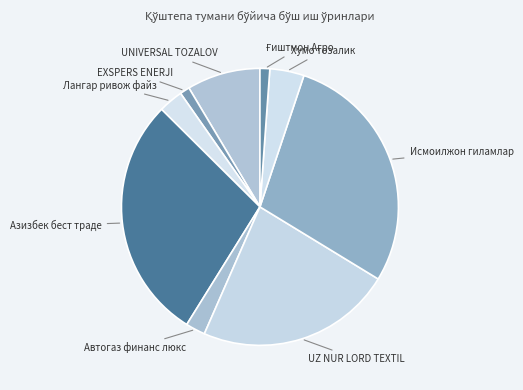

Combined, do Лангар ривож файз and Исмоилжон гиламлар account for over 50%?

No